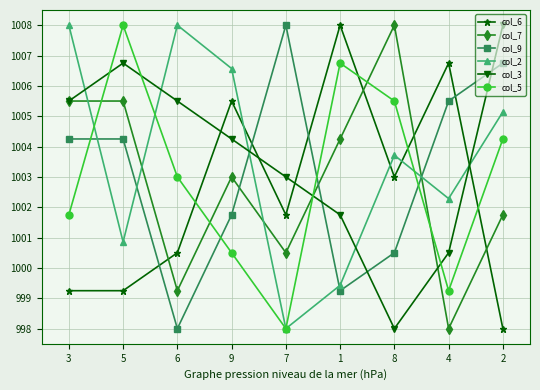

The value of col_5 at 1 is 254.7. True or false?

False